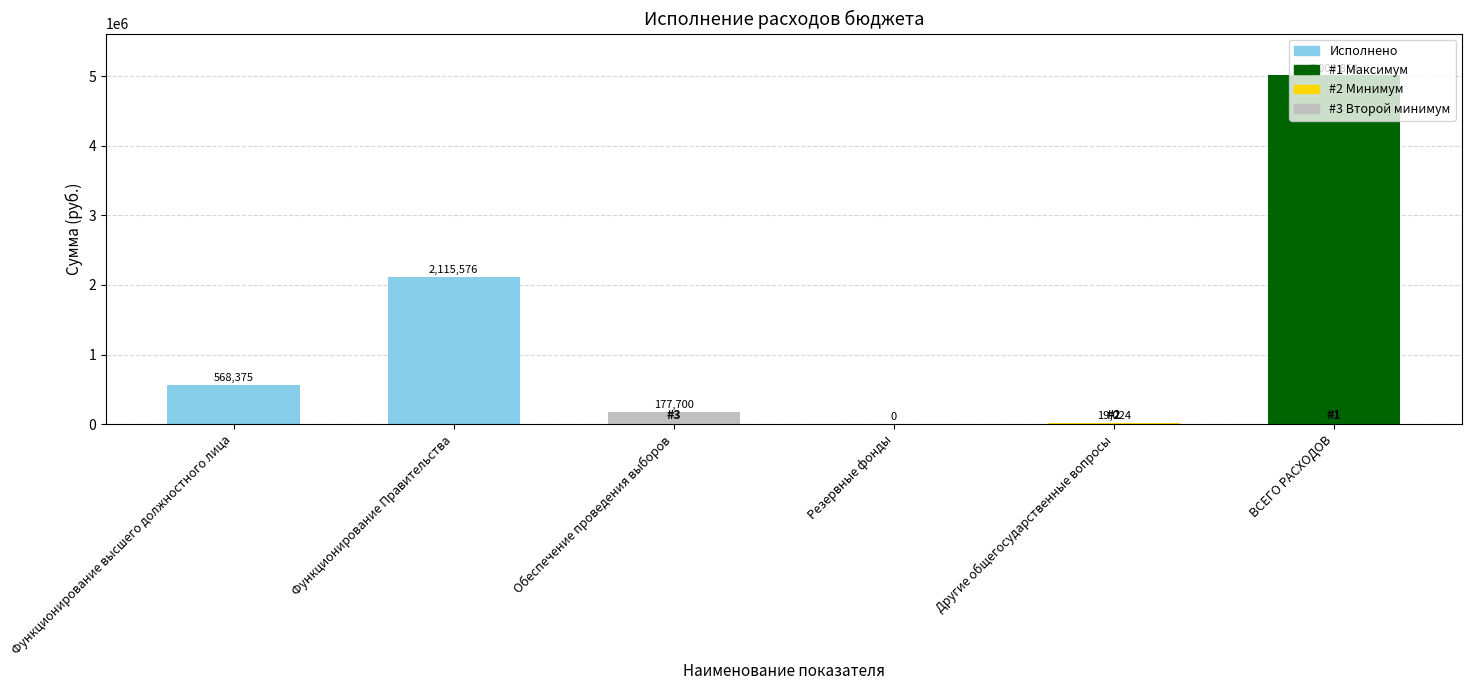

Which label corresponds to the largest value in the chart?

ВСЕГО РАСХОДОВ